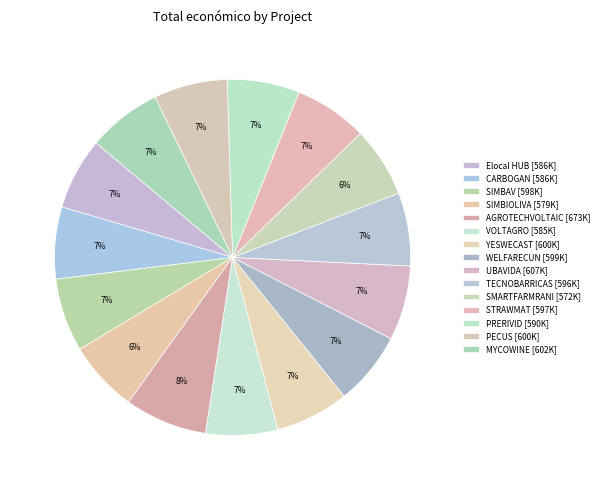

Count the number of slices in the pie.

15